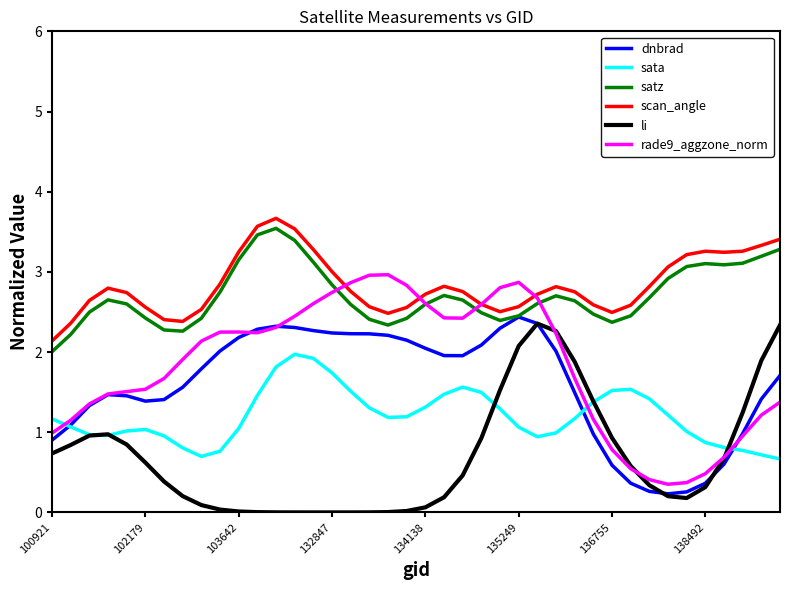

What is the maximum value for rade9_aggzone_norm?

3.0